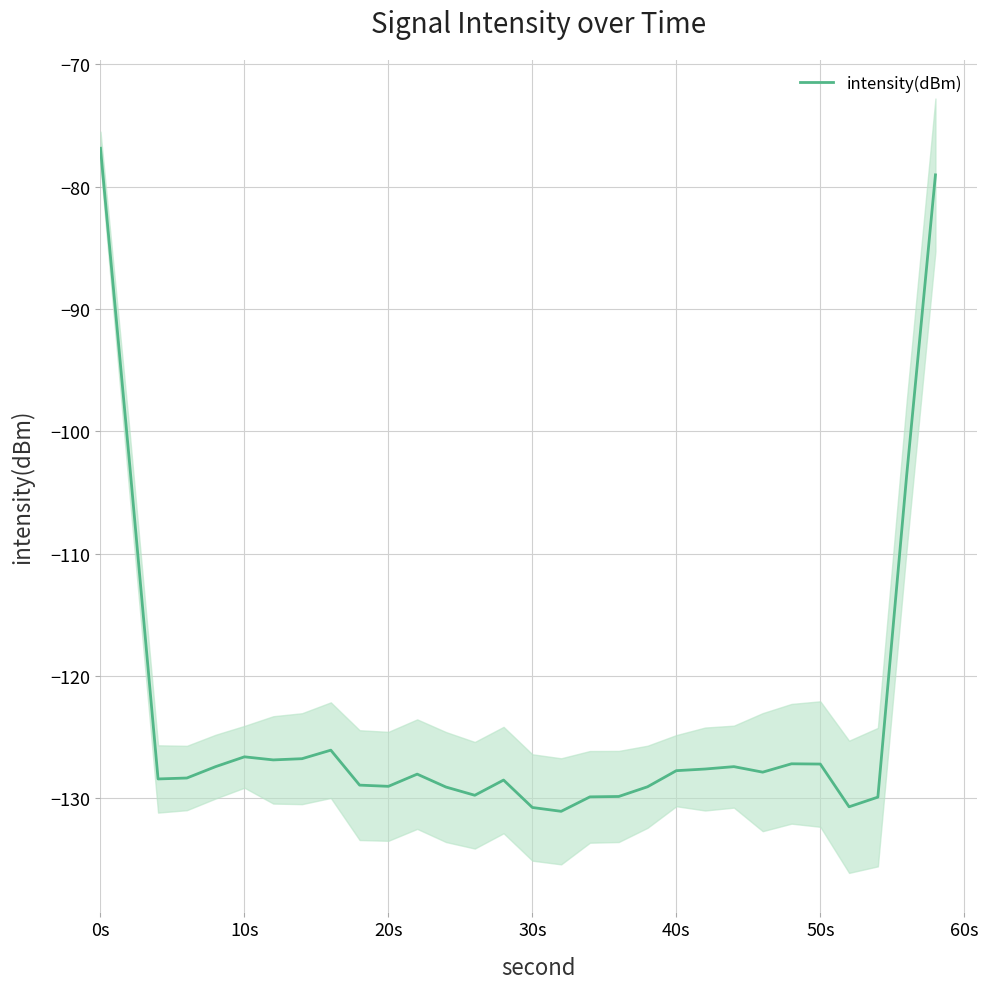

What is the lowest value of the intensity(dBm) series?

-131.1